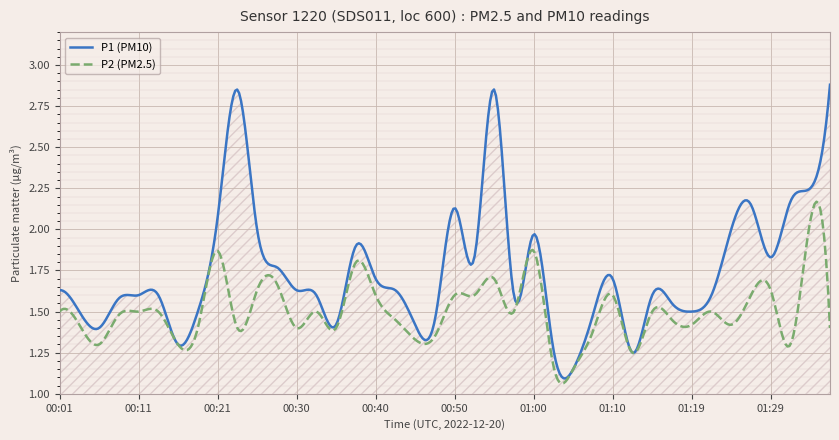

What are all the series names shown in the legend?

P1 (PM10), P2 (PM2.5)